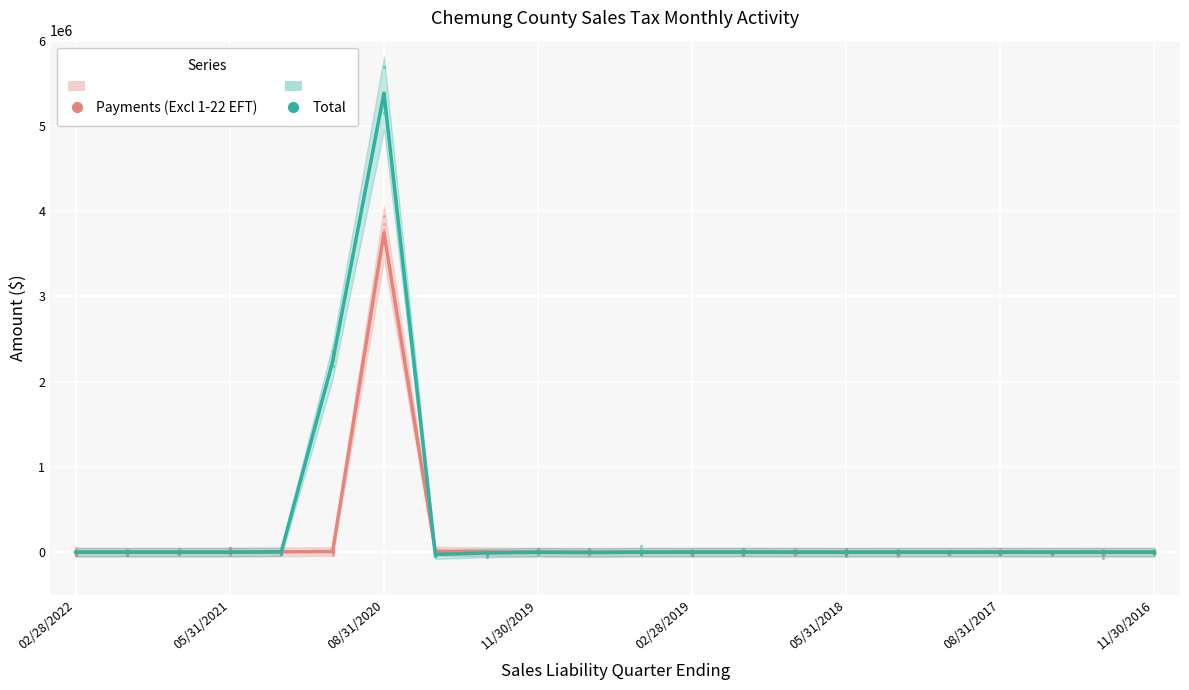

Reading left to right, transcribe all the data shown in this chart.

Payments (Excl 1-22 EFT): 0.0	0.0	0.0	0.0	4178.0	7778.6	3745742.1	10911.5	5210.9	1187.4	615.7	466.8	901.1	924.2	221.9	253.4	144.9	5.4	651.0	170.8	5.3	4.3
Total: 0.0	0.0	0.0	0.0	4274.6	2233850.9	5385132.8	-26242.2	-9180.1	-1190.7	-4679.3	-205.5	768.6	1244.0	176.6	-1295.6	145.2	51.6	658.8	166.2	833.9	11.8